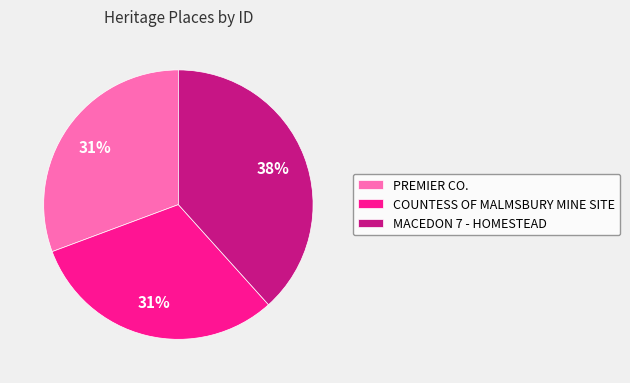

Is it true that MACEDON 7 - HOMESTEAD is 38% of the pie?

True